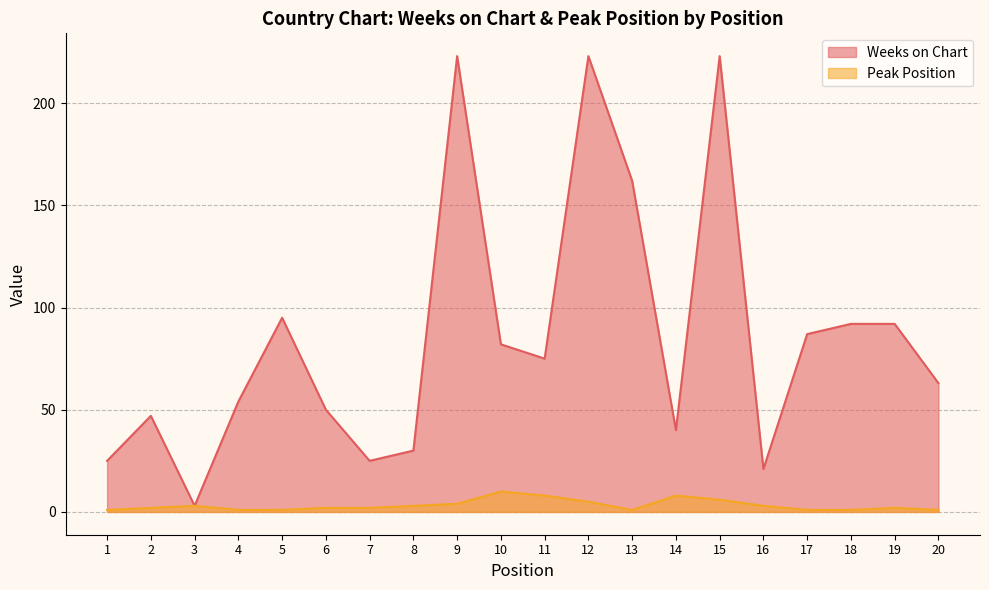

What is the difference between the highest and lowest values at 16?

18